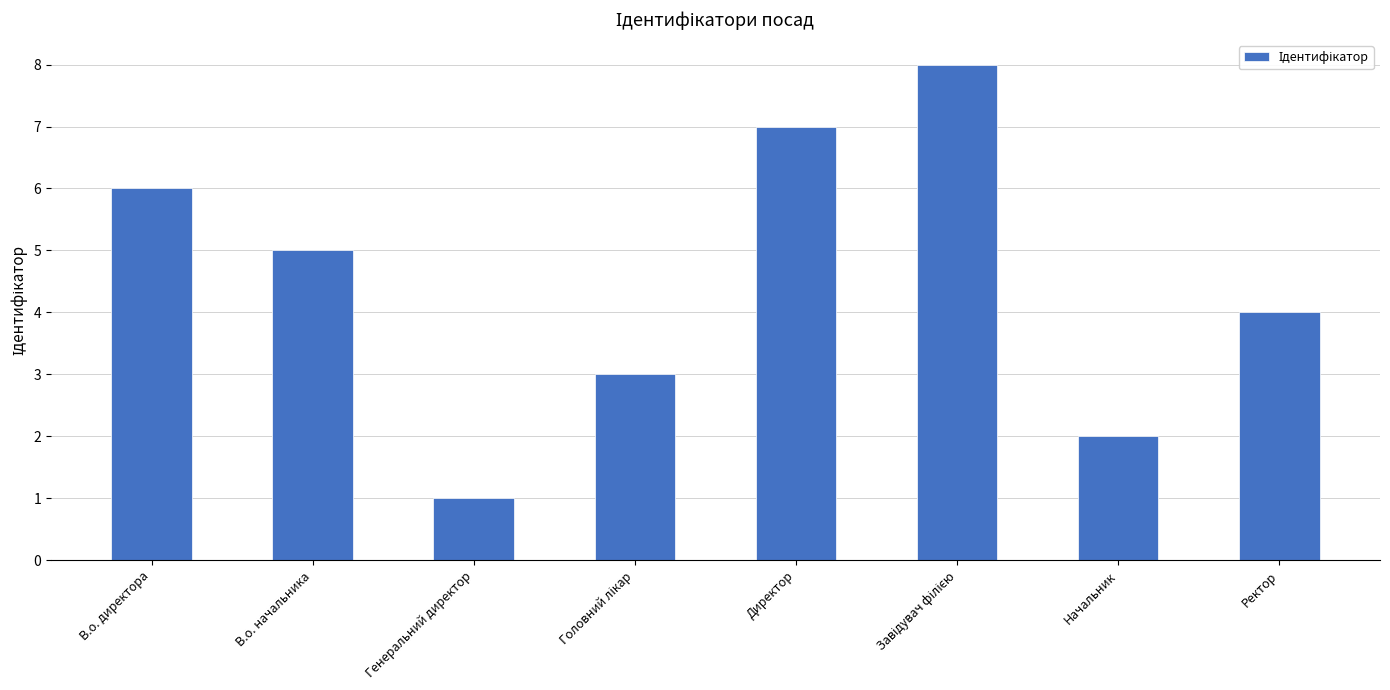

What is the difference between the values at В.о. начальника and Начальник?

3